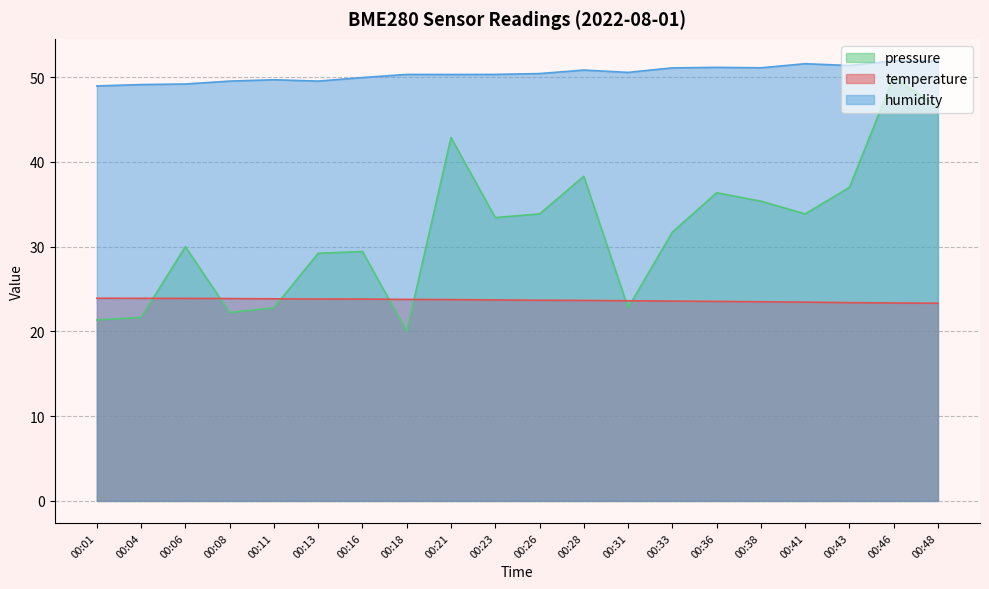

Between 00:16 and 00:43, which series saw the biggest shift?

pressure